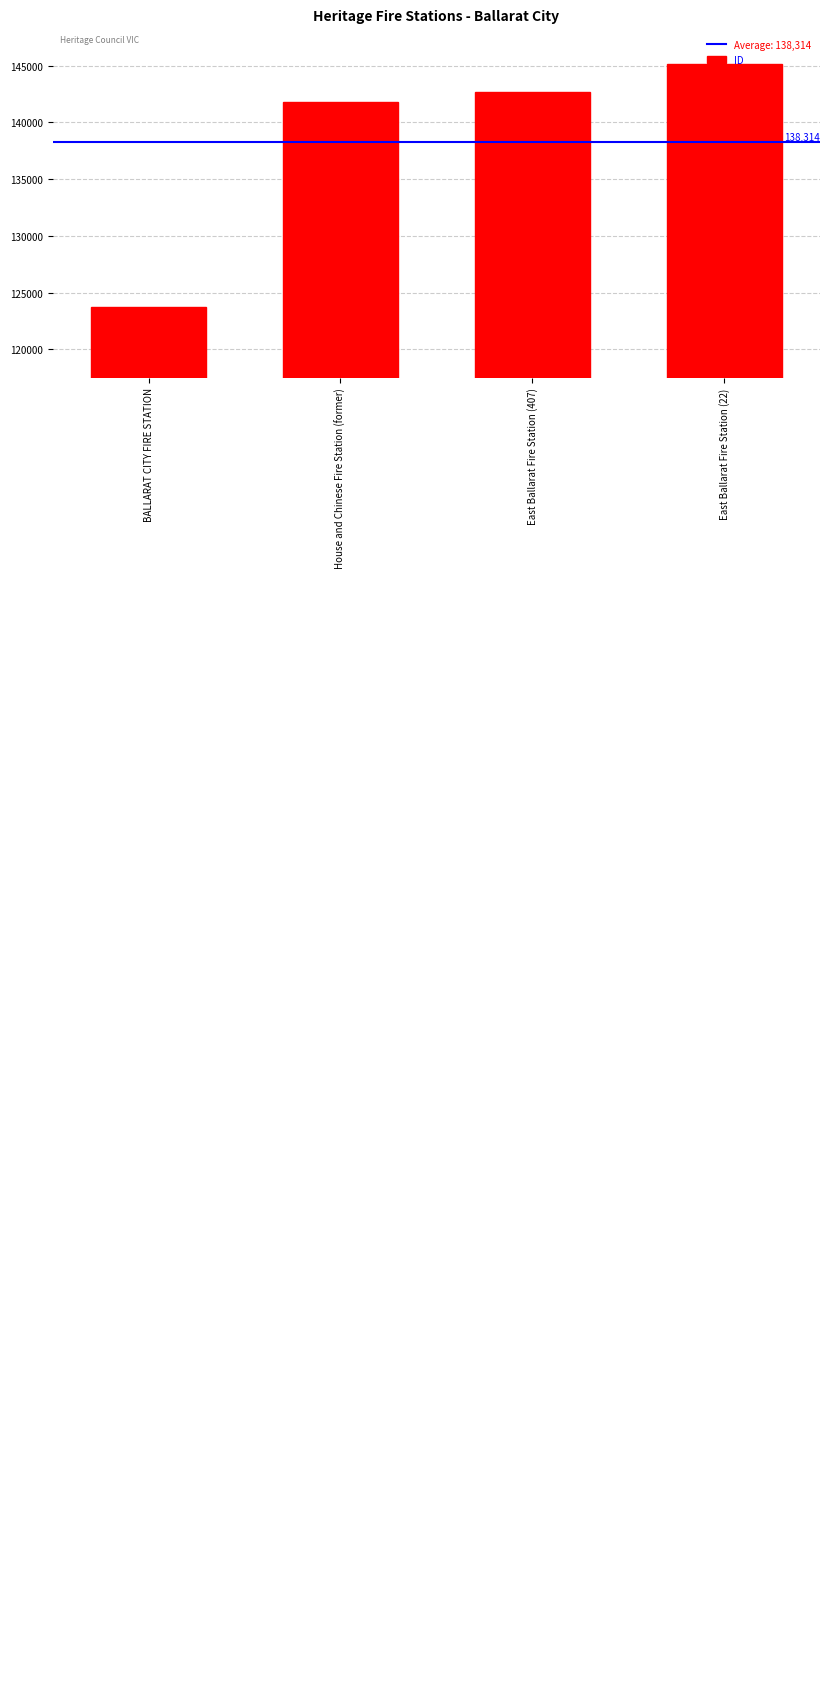

Are the bars horizontal?

No